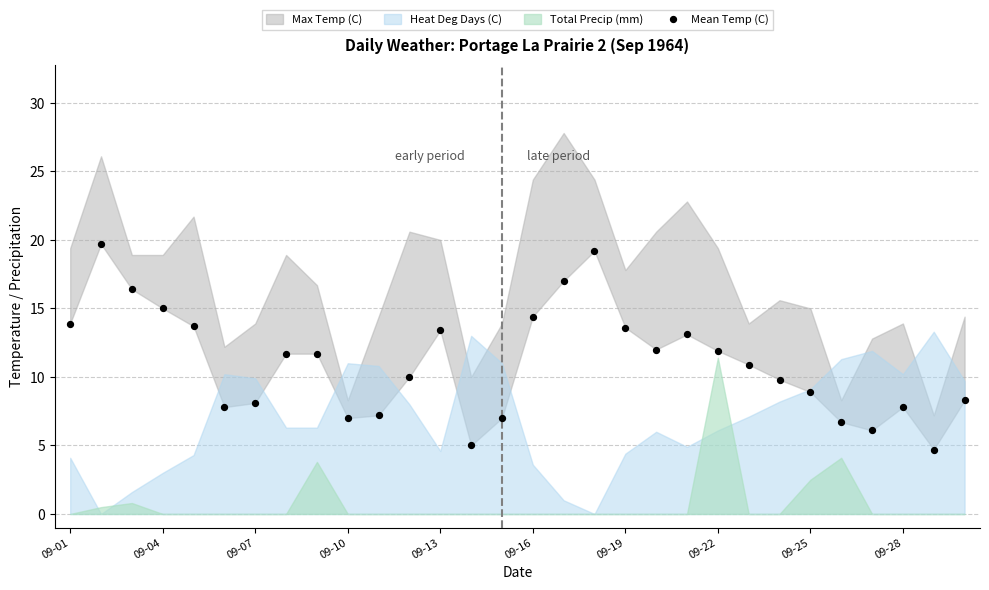

What is the range of Y values (max minus min)?

15.0